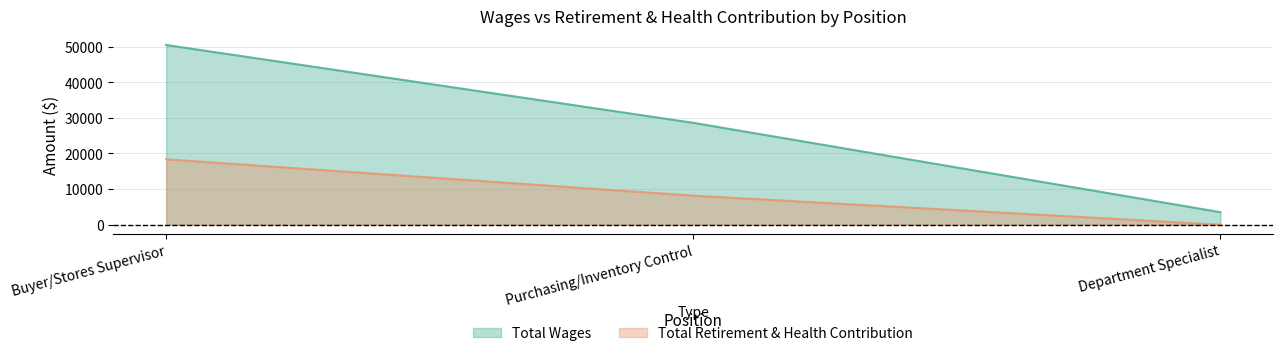

What is the total value across all series at Buyer/Stores Supervisor?

68803